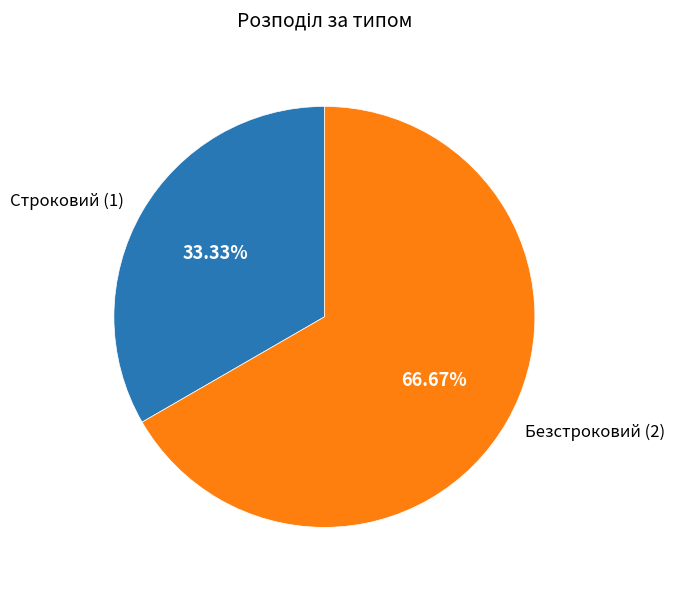

Rank the categories by value from highest to lowest.

Безстроковий, Строковий